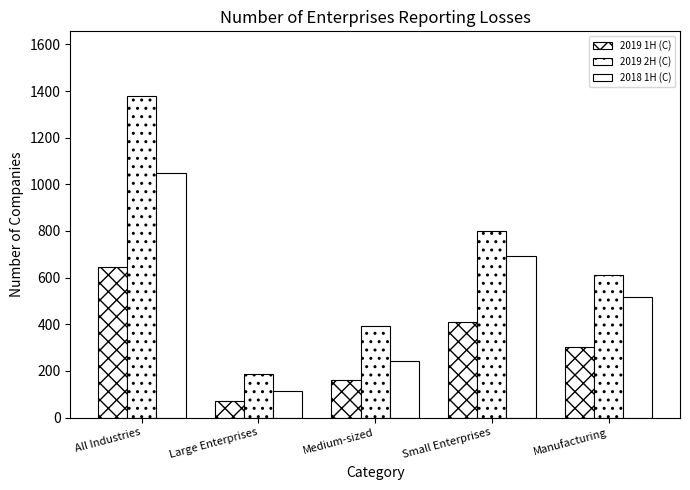

Reading right to left, transcribe all the data shown in this chart.

2019 1H (C): 304	411	161	73	645
2019 2H (C): 611	800	394	186	1380
2018 1H (C): 516	692	244	114	1050